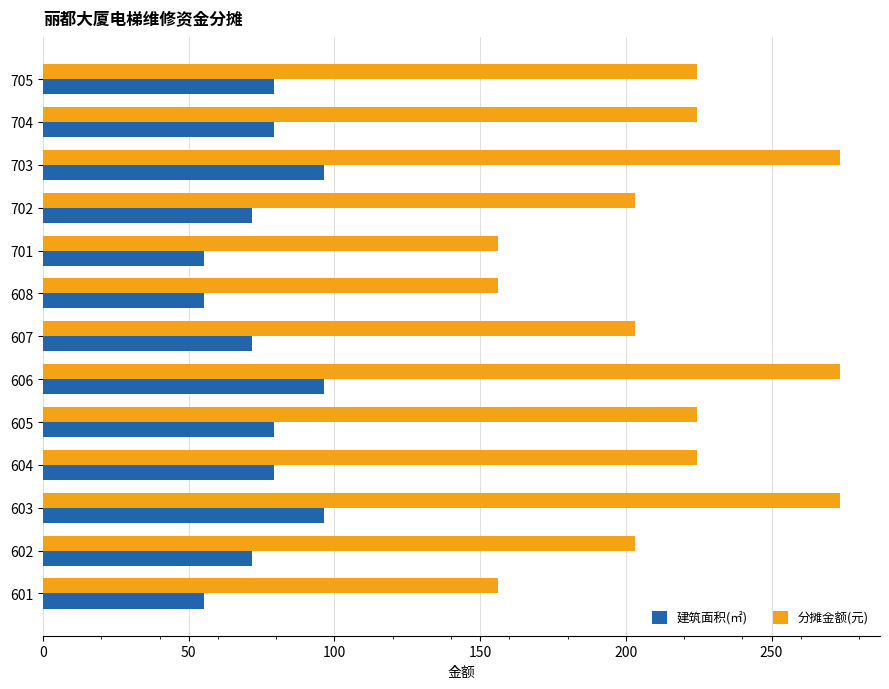

What is the maximum value for 建筑面积(㎡)?

96.5